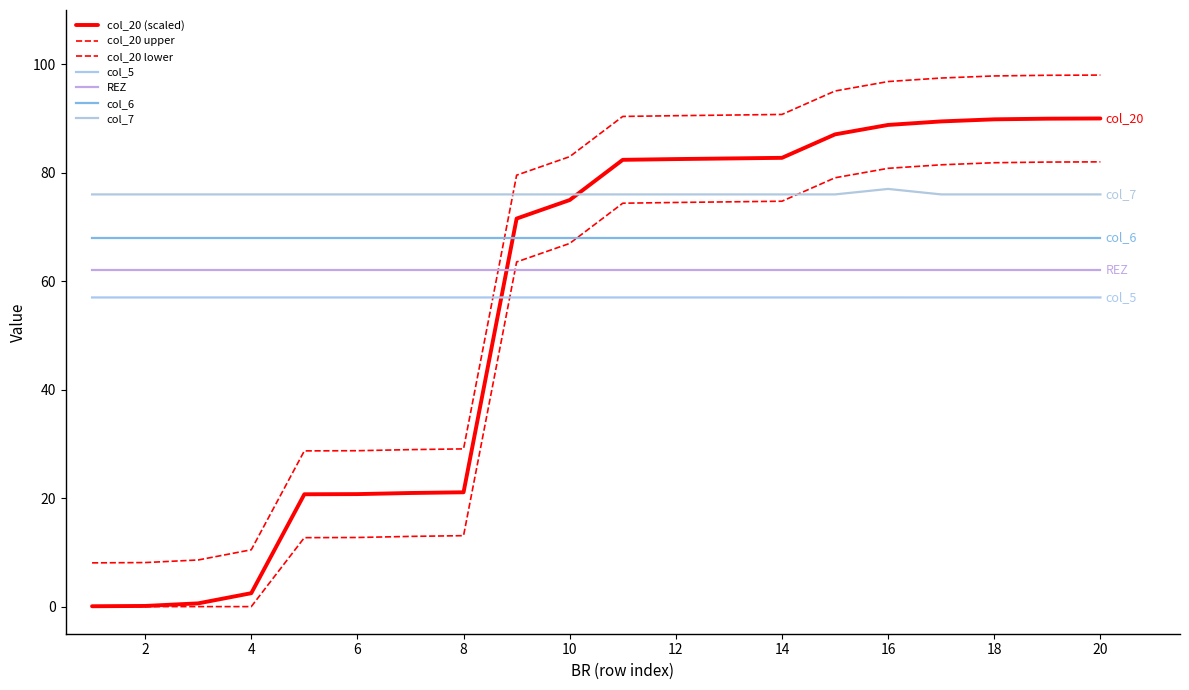

True or false: col_7 and col_5 cross at least once.

False